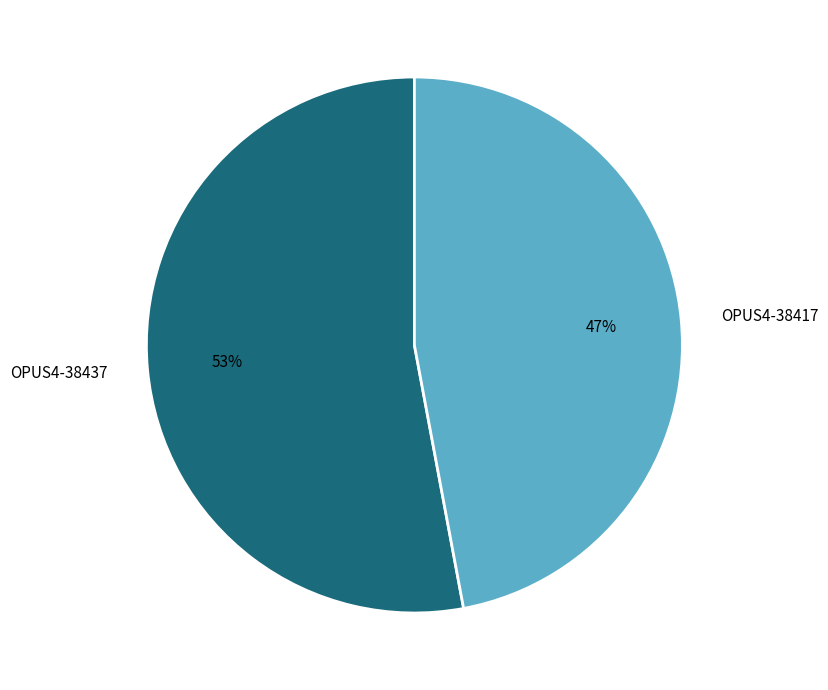

How many slices are in this pie chart?

2